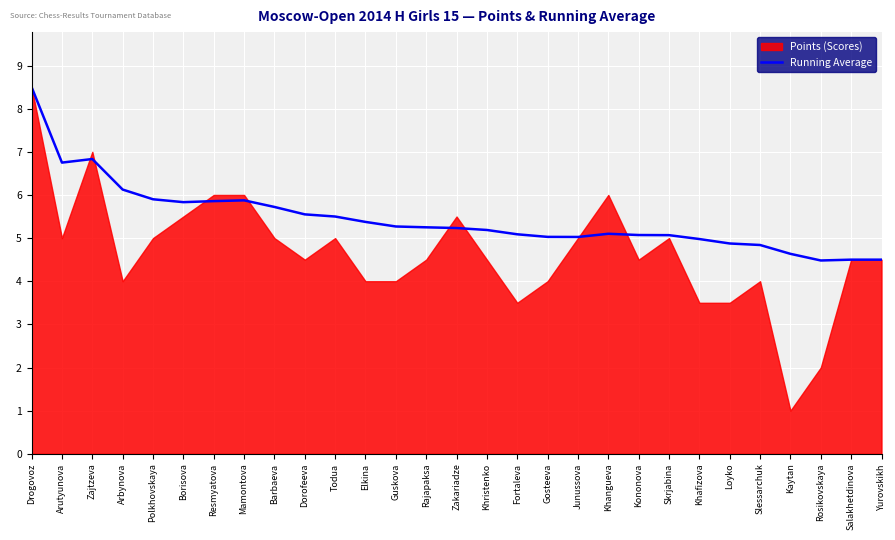

Reading left to right, extract all data points from this chart.

8.5	6.8	6.8	6.1	5.9	5.8	5.9	5.9	5.7	5.5	5.5	5.4	5.3	5.2	5.2	5.2	5.1	5.0	5.0	5.1	5.1	5.1	5.0	4.9	4.8	4.6	4.5	4.5	4.5